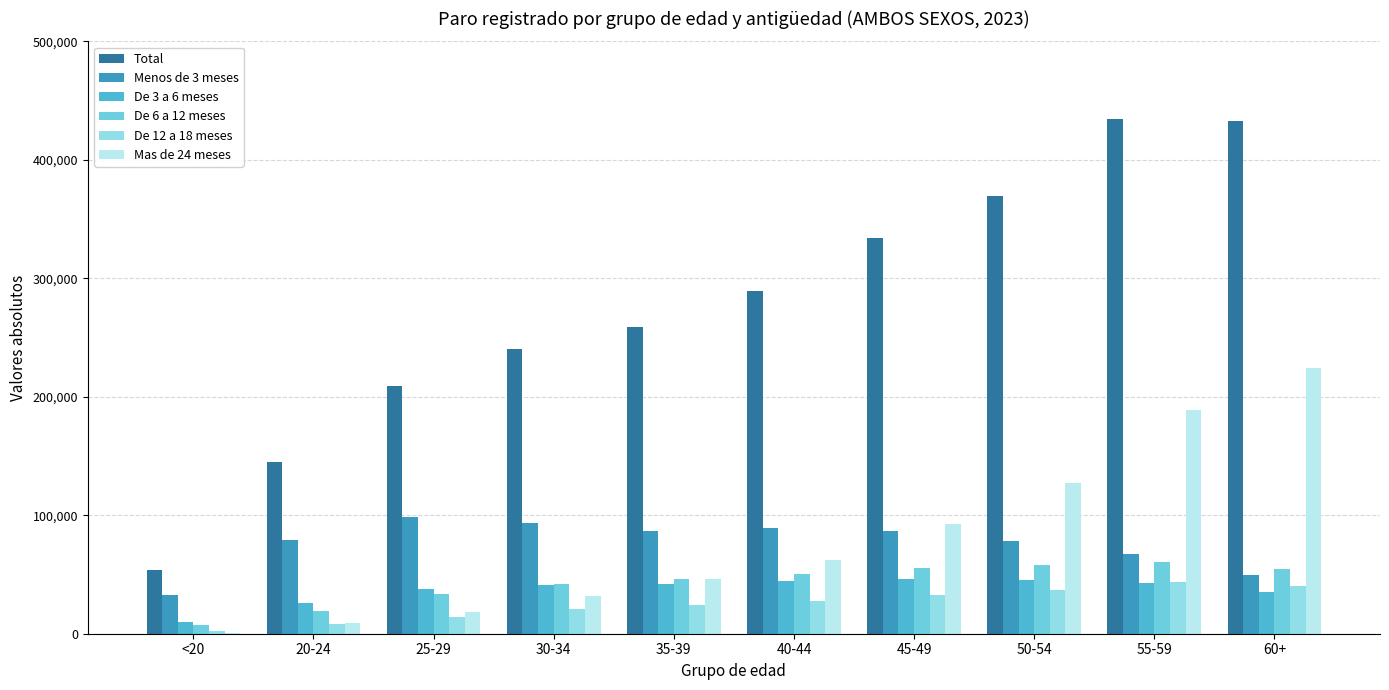

At which category does the chart reach its minimum across all series?

<20